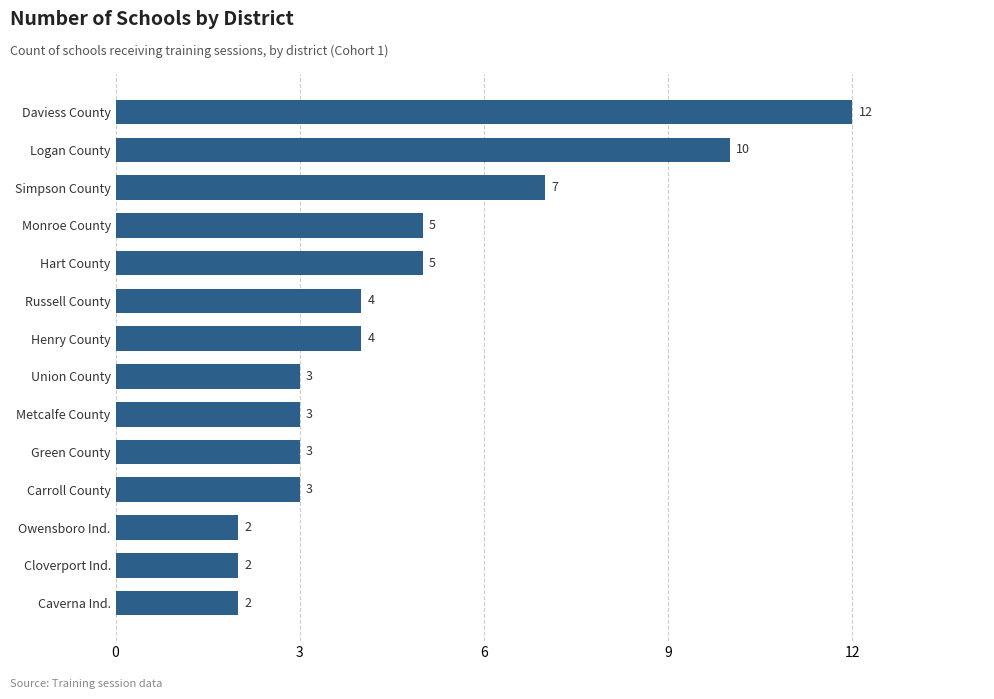

Reading bottom to top, list all the values displayed in this chart.

Caverna Ind.=2	Cloverport Ind.=2	Owensboro Ind.=2	Carroll County=3	Green County=3	Metcalfe County=3	Union County=3	Henry County=4	Russell County=4	Hart County=5	Monroe County=5	Simpson County=7	Logan County=10	Daviess County=12